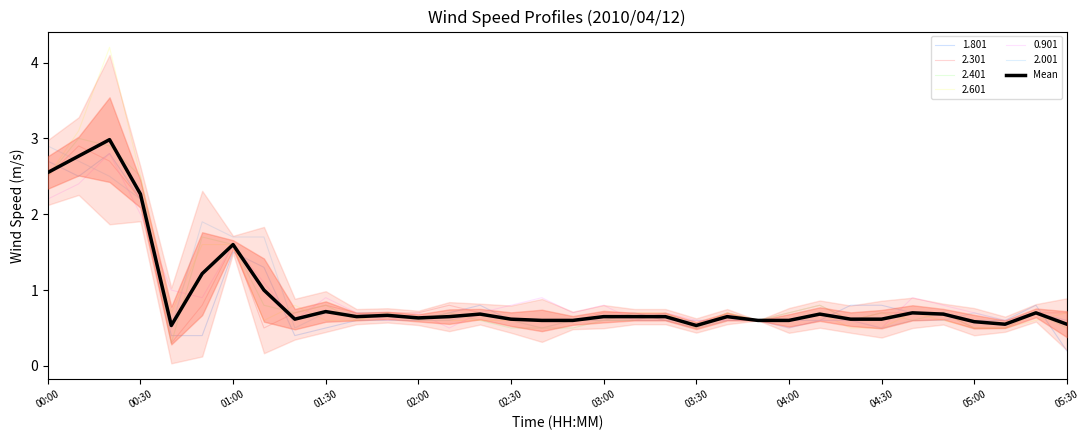

Reading left to right, transcribe all the data shown in this chart.

2.5	2.8	3.0	2.3	0.5	1.2	1.6	1.0	0.6	0.7	0.7	0.7	0.6	0.7	0.7	0.6	0.6	0.6	0.7	0.6	0.7	0.5	0.7	0.6	0.6	0.7	0.6	0.6	0.7	0.7	0.6	0.6	0.7	0.5